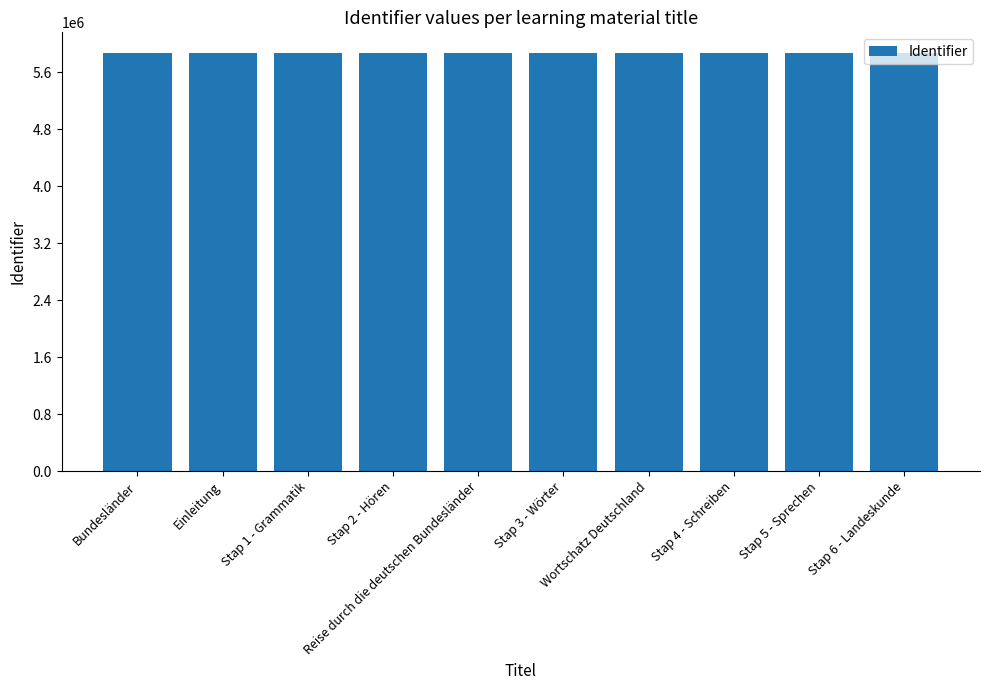

What is the ratio of the value at Stap 2 - Hören to the value at Bundesländer?

1.0